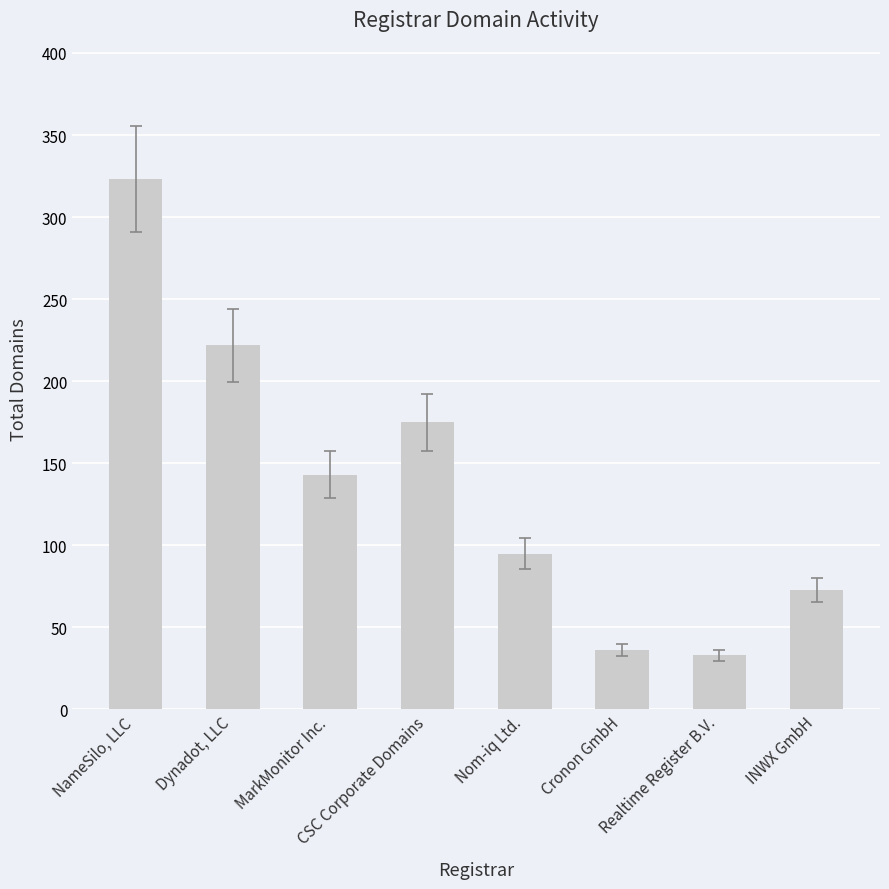

Count the number of categories in the chart.

8